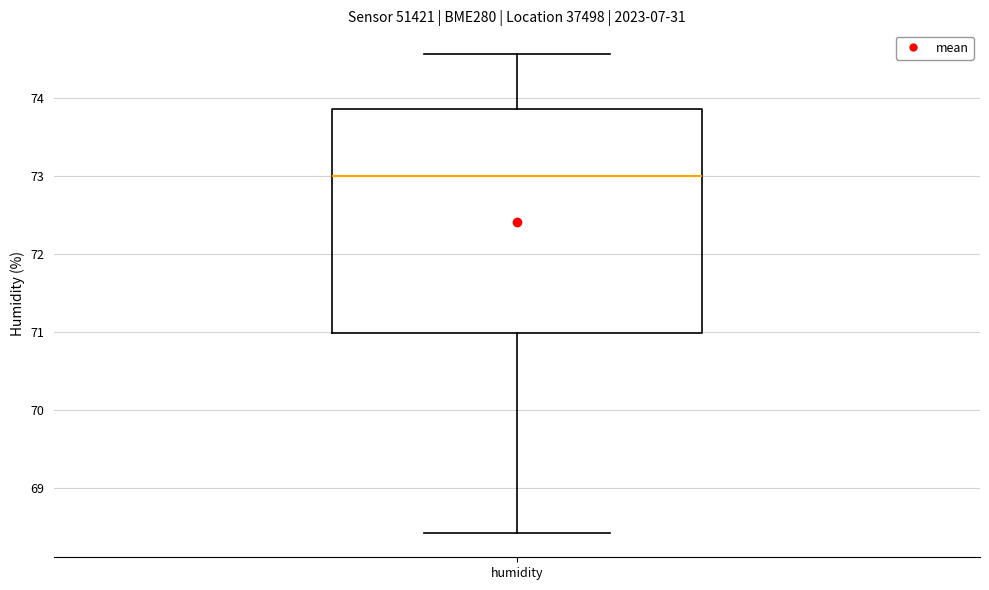

Transcribe this box plot: give where the median line is, the range the box spans, and where the two whiskers end, as read against the y-axis. The values are not printed on the chart, so give them approximately, as read against the axis.

median 73.0, box 71.0 to 73.9, whiskers 68.4 to 74.6